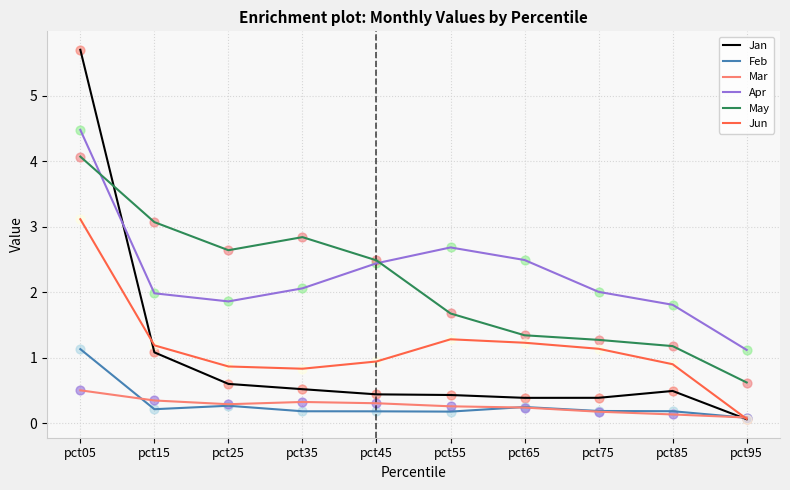

At which category is the sum across all series the highest?

pct05